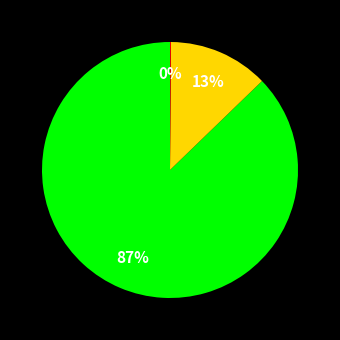

Is there any slice that represents more than half of the pie?

Yes